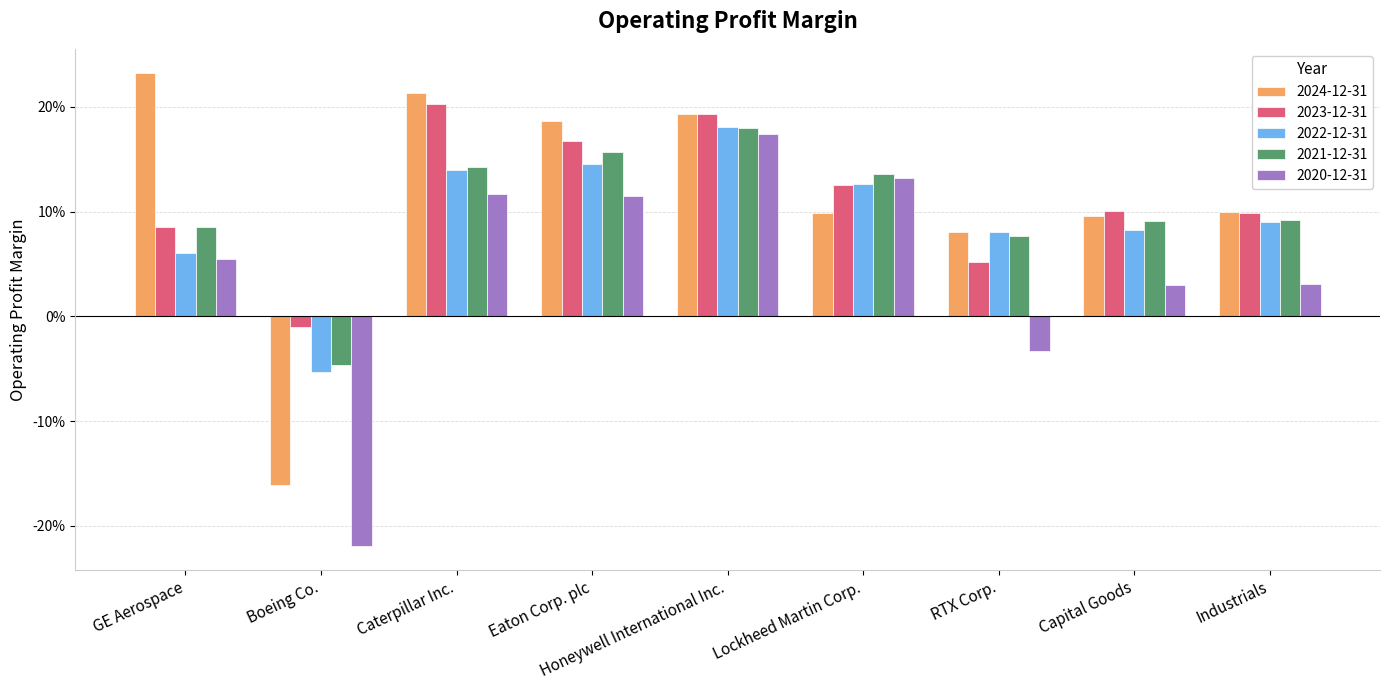

Are the bars grouped side by side (vs. stacked)?

Yes